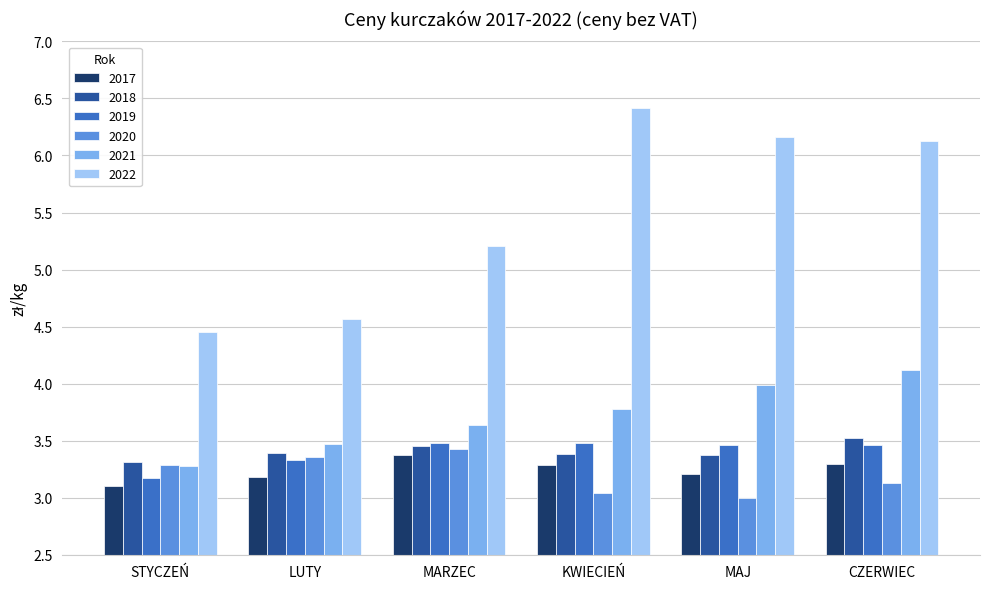

True or false: 2017 has a value of 4.8 at MARZEC.

False